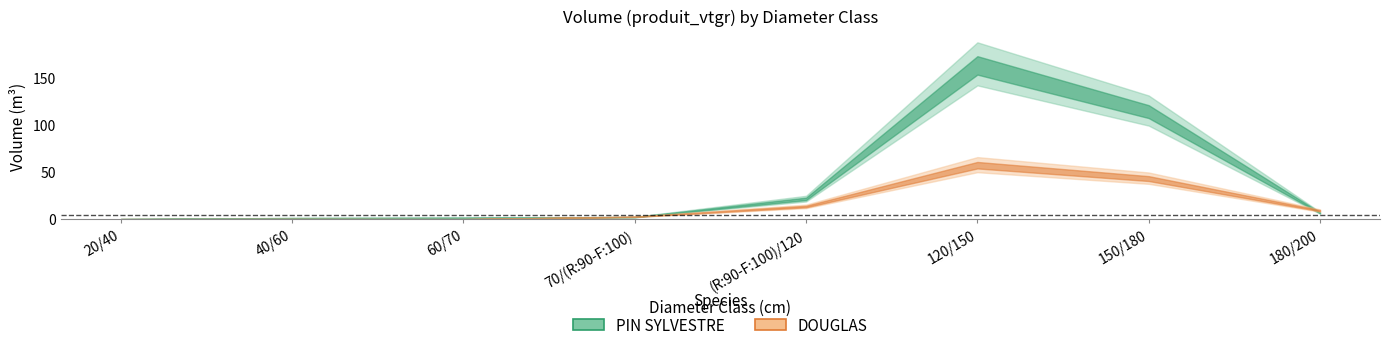

True or false: DOUGLAS and PIN SYLVESTRE intersect in this chart.

True